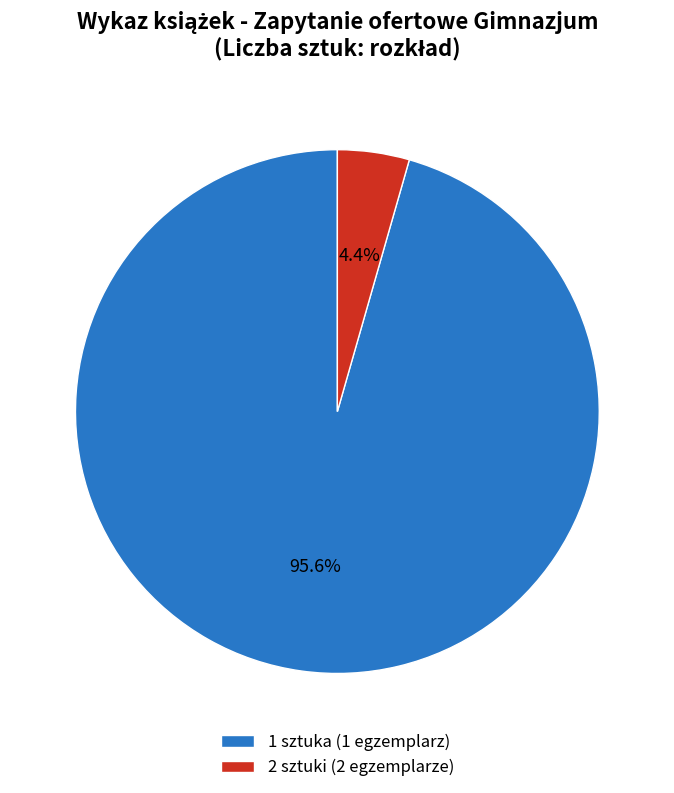

Rank the categories by value from highest to lowest.

1 sztuka (1 egzemplarz), 2 sztuki (2 egzemplarze)